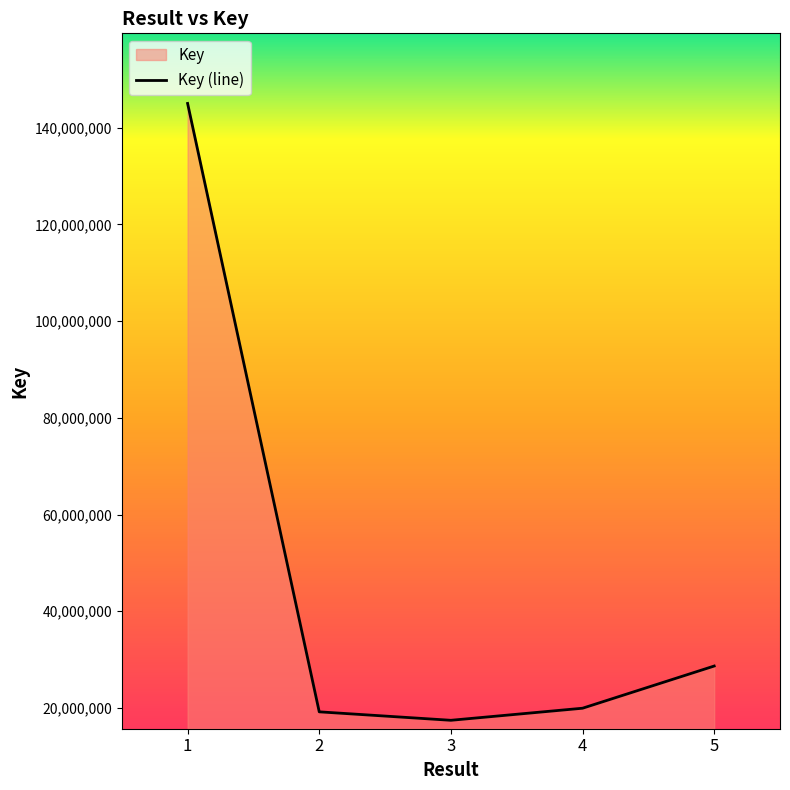

What is the greatest value displayed?

145041305